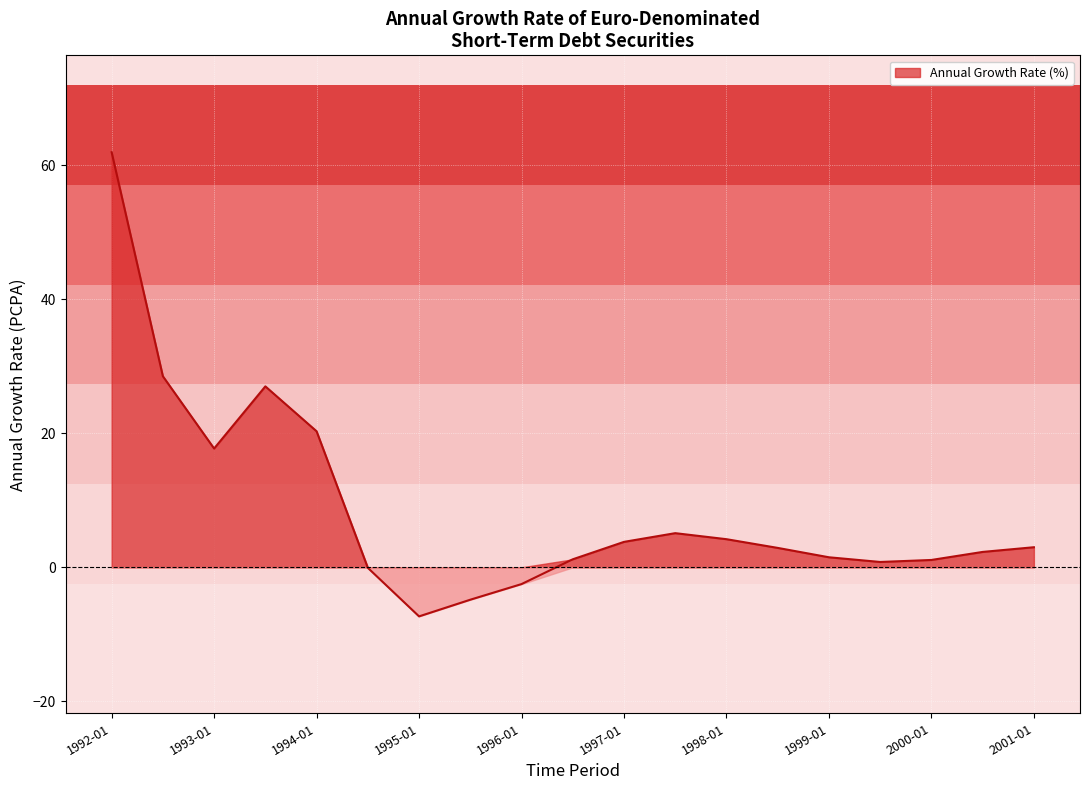

How many points are higher than both their immediate neighbors (excluding endpoints)?

2